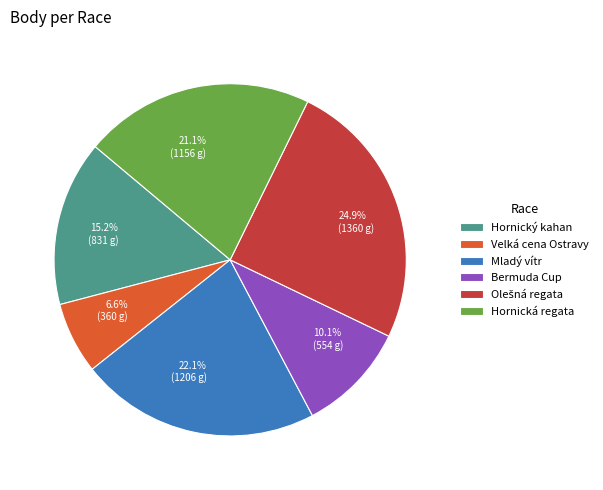

Does 24.9% (1360 g) account for over 50% of the chart?

No